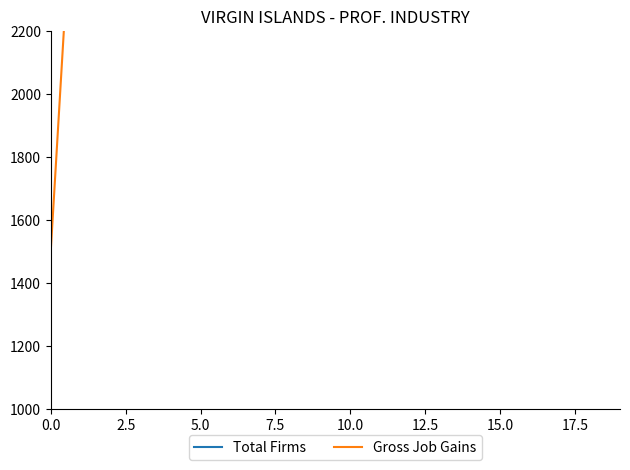

What is the total value across all series at 18?

5700